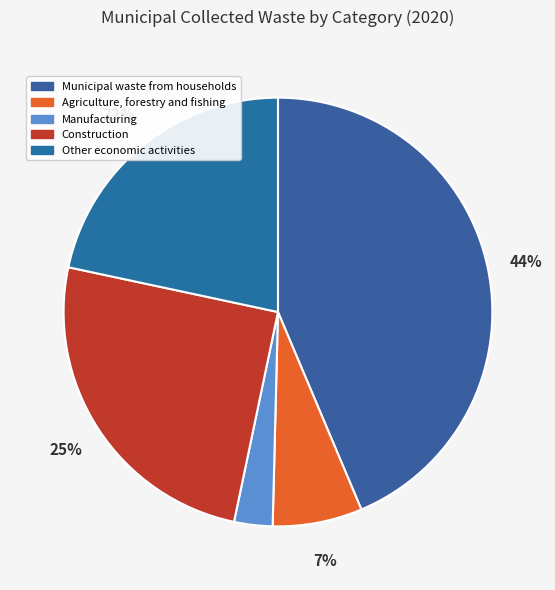

Which has a higher value, Other economic activities or Agriculture, forestry and fishing?

Other economic activities